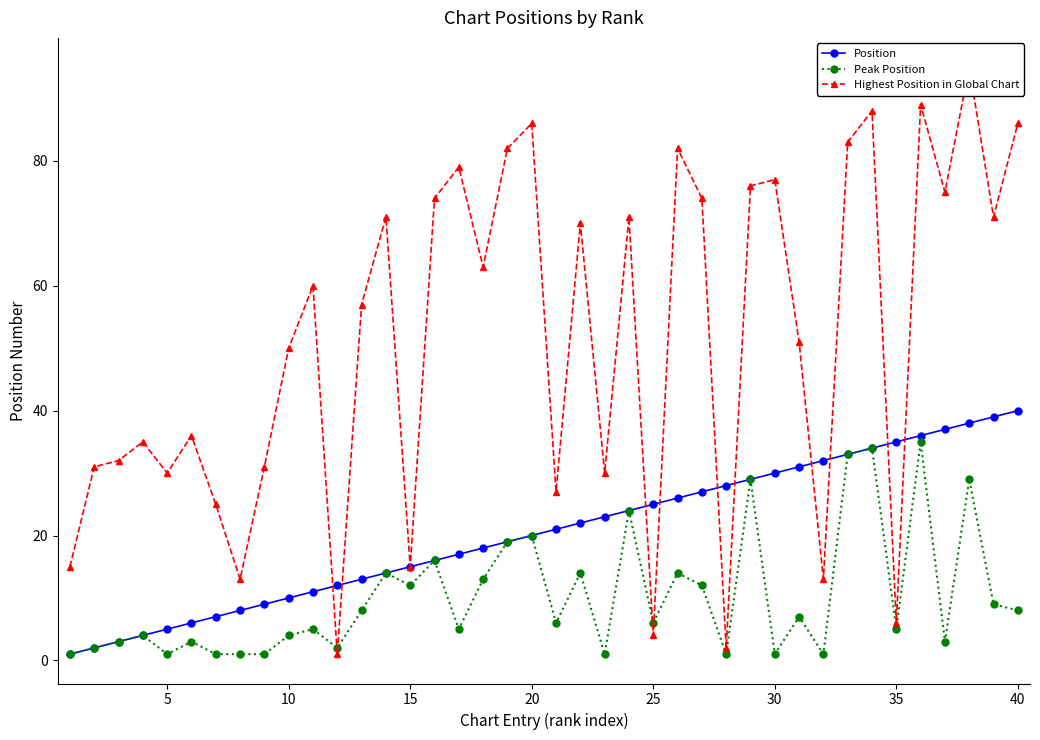

Does the chart display data point markers on the line(s)?

Yes